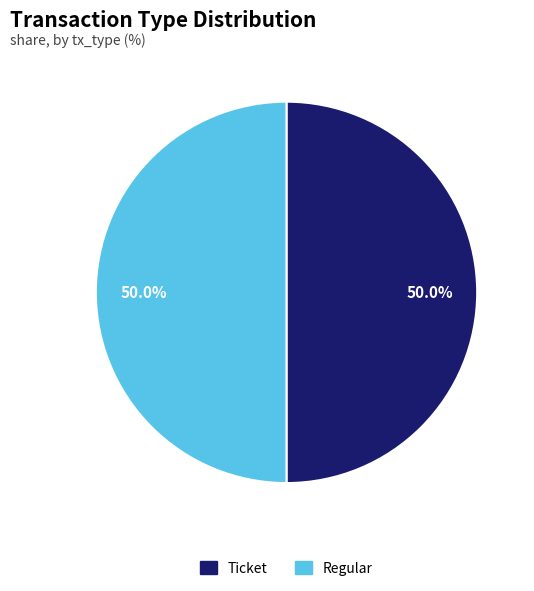

What is the ratio of the value at Ticket to the value at Regular?

1.0